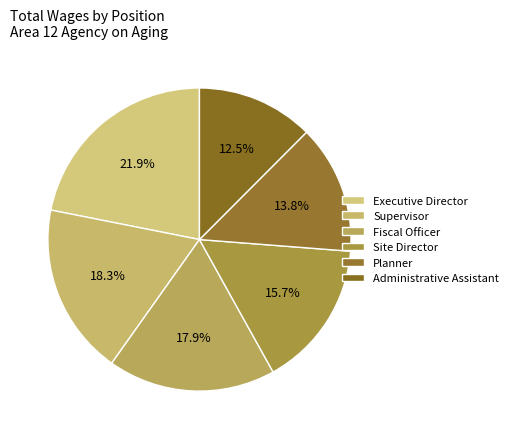

To the nearest percent, what is the difference between the largest and smallest slice percentages?

9%